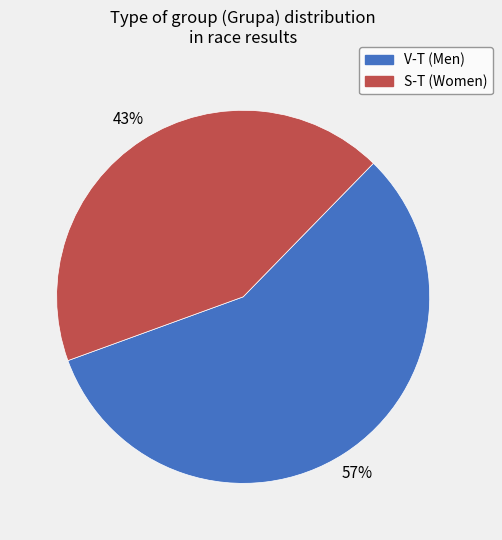

The S-T slice represents 57% of the pie. True or false?

False